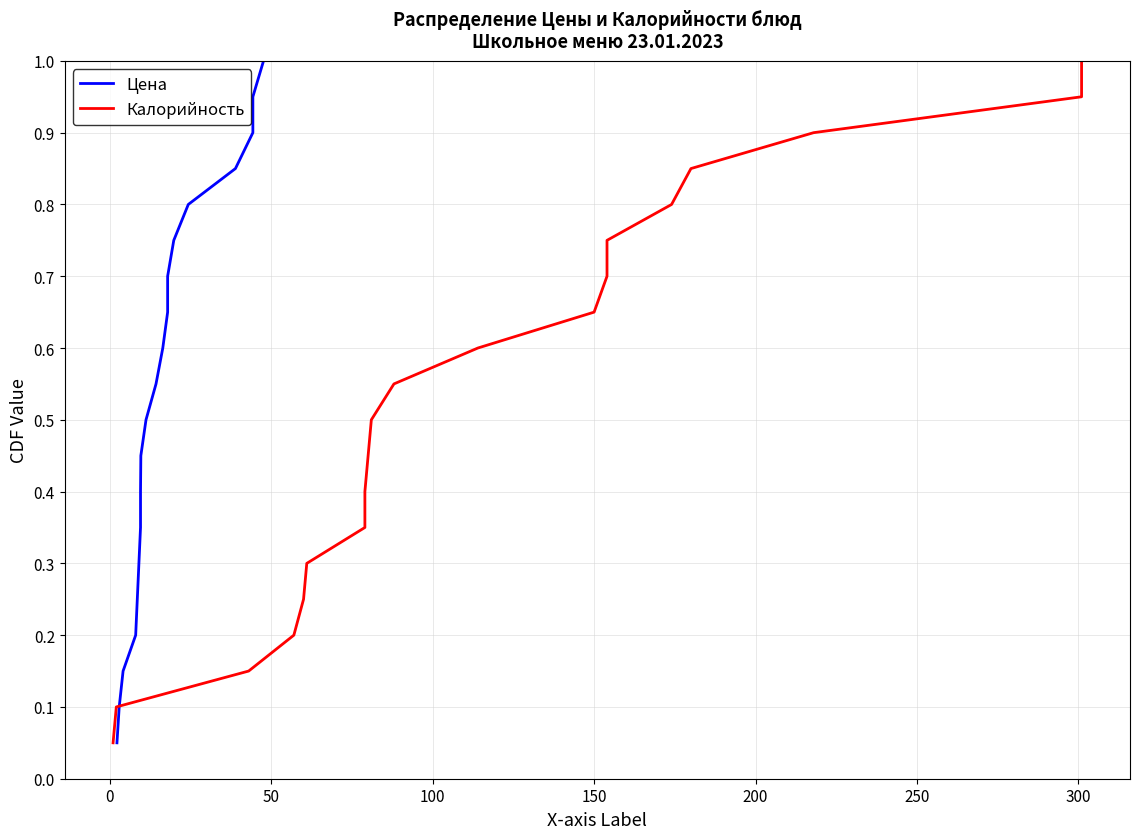

What is the difference between the maximum and minimum values in the Калорийность series?

0.9